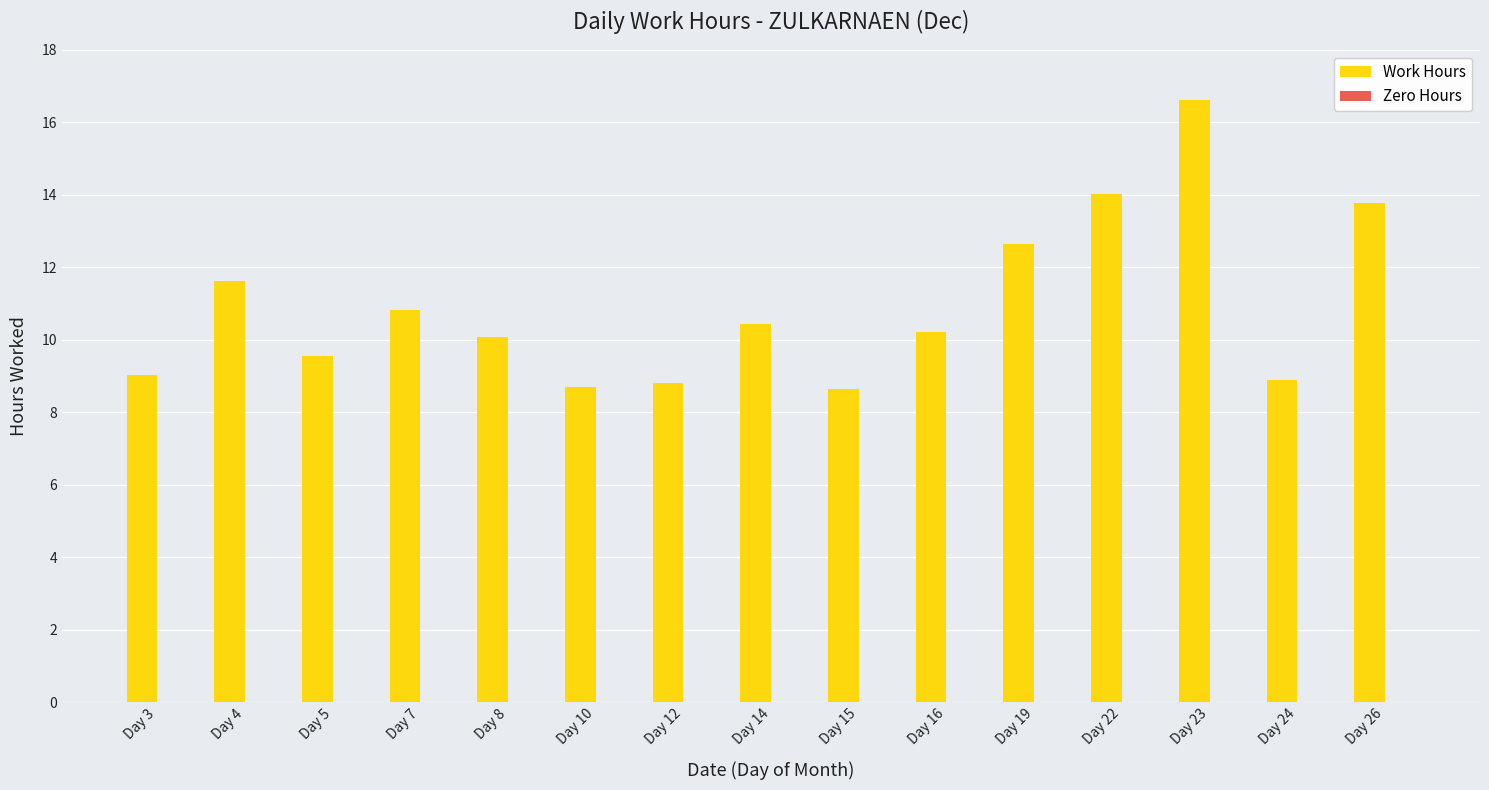

What is the value of the 7th bar from the left?

8.8